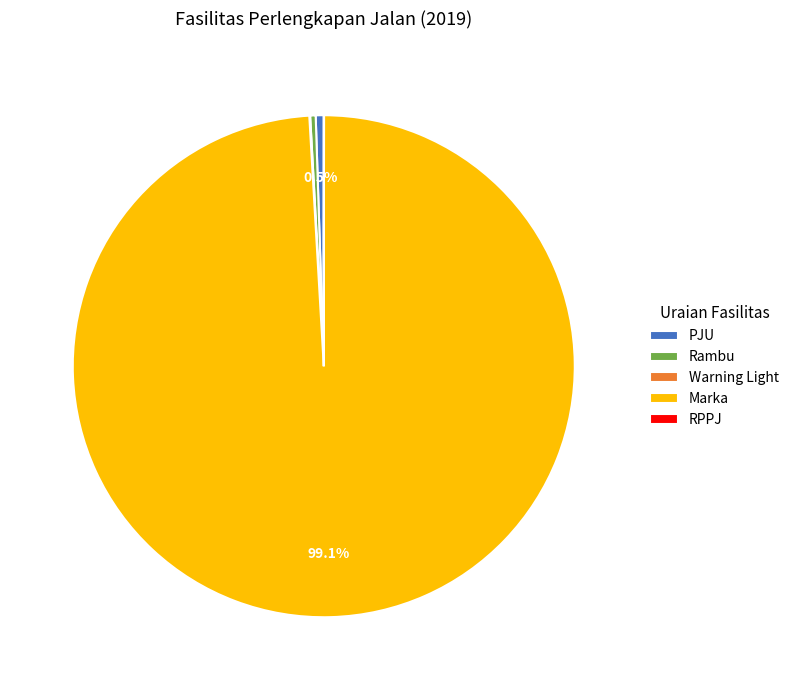

What is the largest slice in the pie chart?

Marka